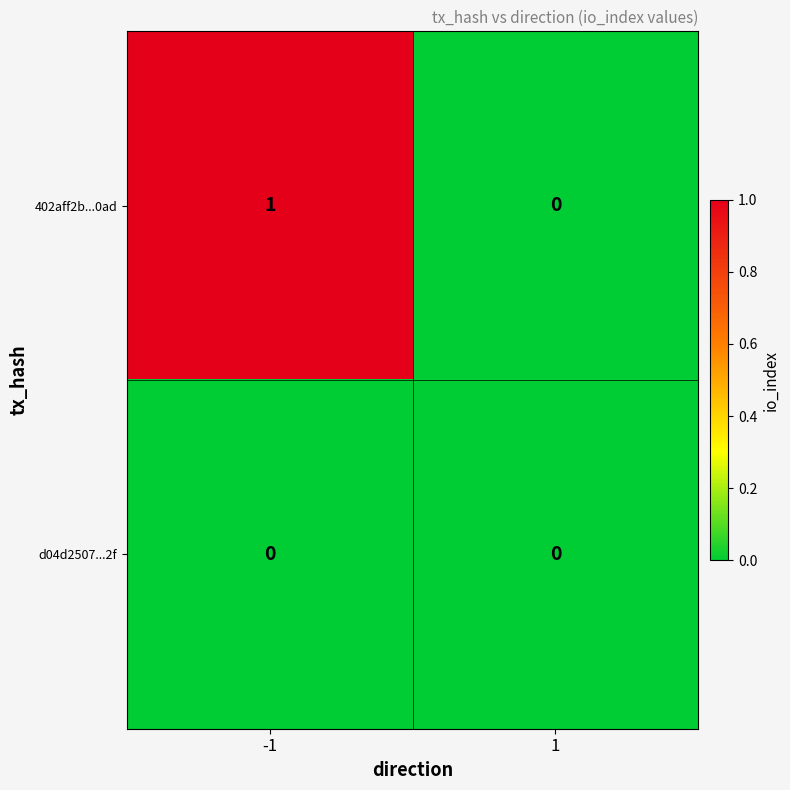

The 402aff2b...0ad series shows 1 at -1. True or false?

True